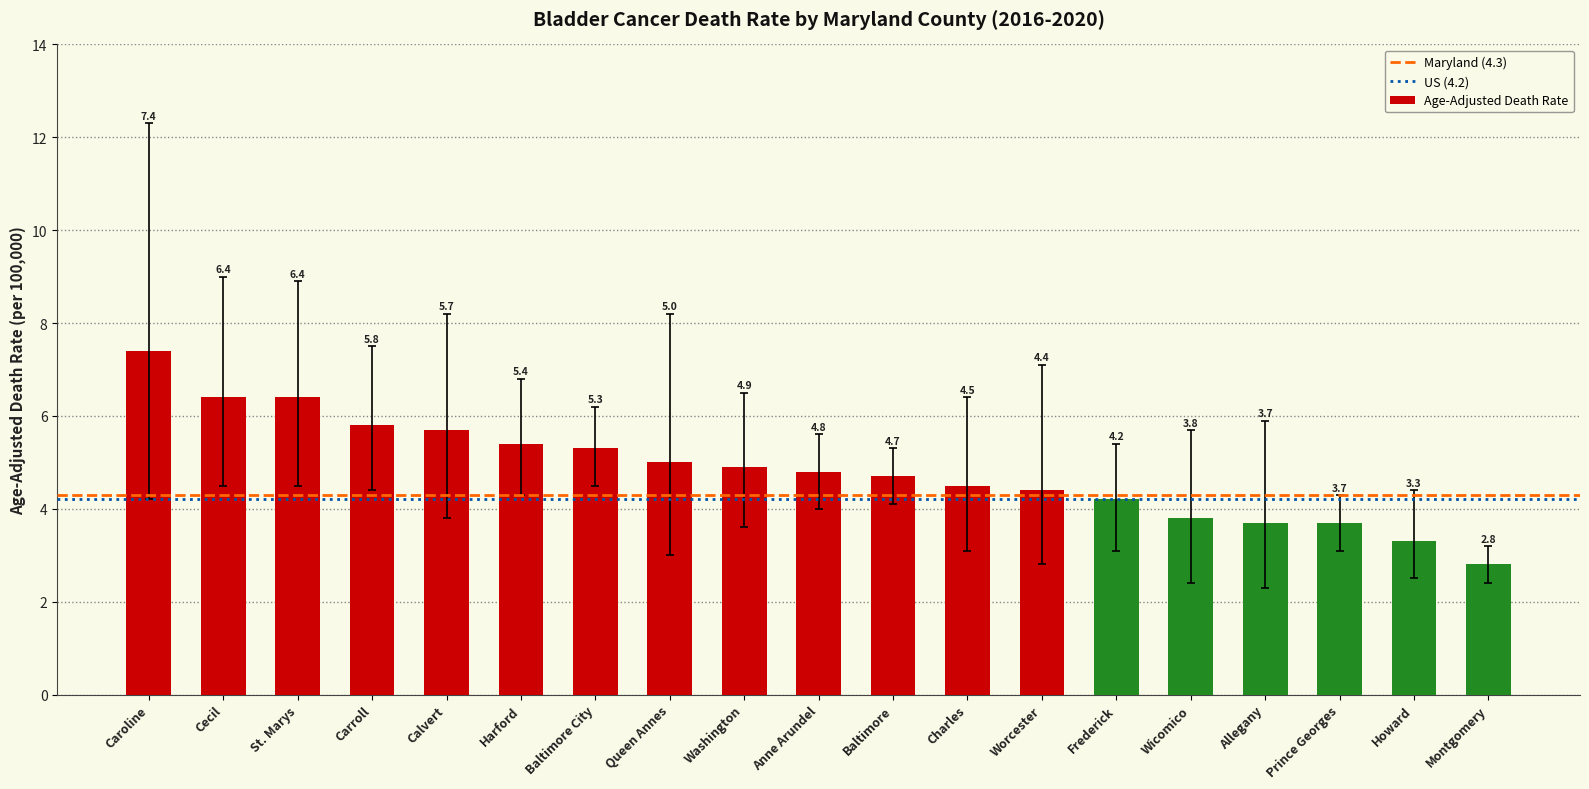

Between Frederick and Baltimore, which is larger?

Baltimore